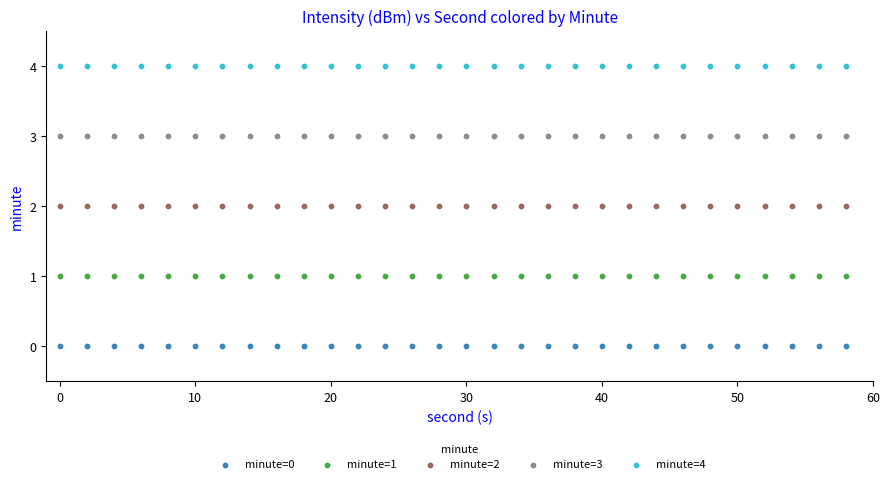

What are all the series names shown in the legend?

minute=0, minute=1, minute=2, minute=3, minute=4